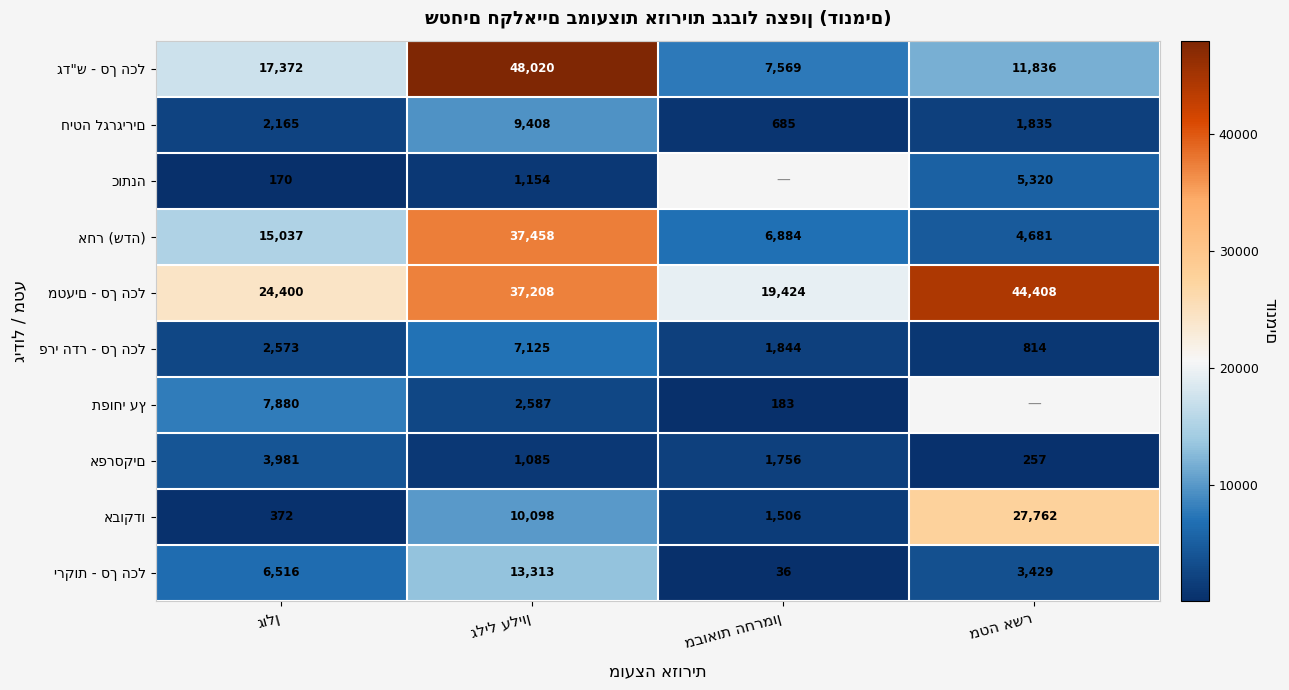

What is the minimum value shown in the chart?

36.0